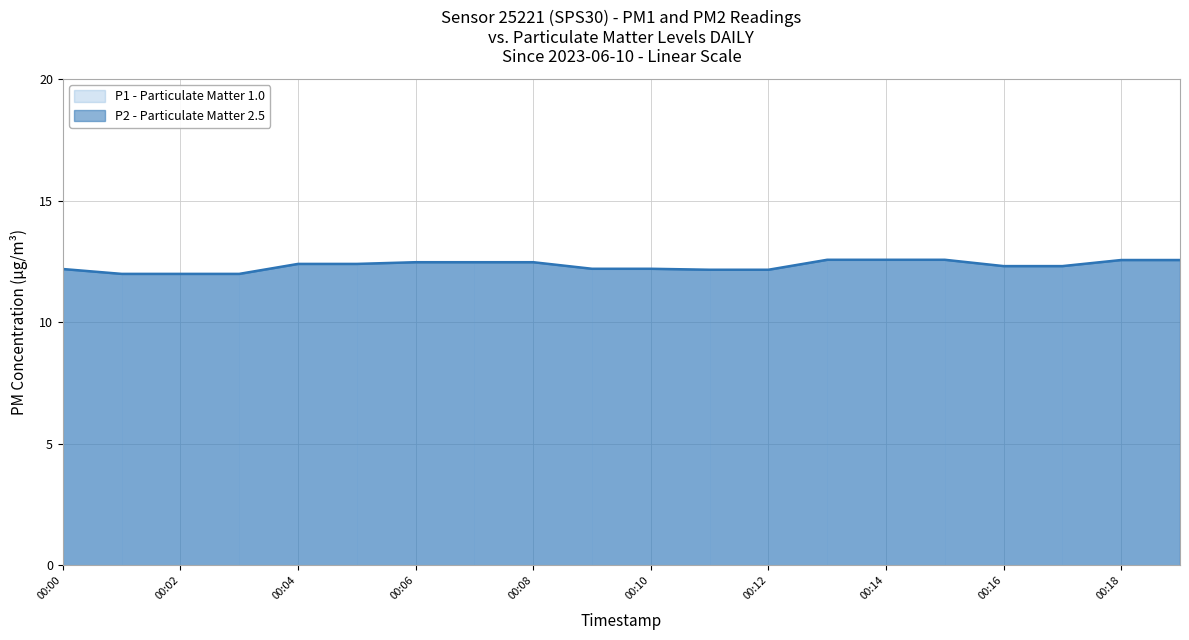

Reading right to left, transcribe all the data shown in this chart.

P1: 00:19=12.6	00:18=12.6	00:17=12.3	00:16=12.3	00:15=12.6	00:14=12.6	00:13=12.6	00:12=12.2	00:11=12.2	00:10=12.2	00:09=12.2	00:08=12.5	00:07=12.5	00:06=12.5	00:05=12.4	00:04=12.4	00:03=12.0	00:02=12.0	00:01=12.0	00:00=12.2
P2: 00:19=12.6	00:18=12.6	00:17=12.3	00:16=12.3	00:15=12.6	00:14=12.6	00:13=12.6	00:12=12.2	00:11=12.2	00:10=12.2	00:09=12.2	00:08=12.5	00:07=12.5	00:06=12.5	00:05=12.4	00:04=12.4	00:03=12.0	00:02=12.0	00:01=12.0	00:00=12.2